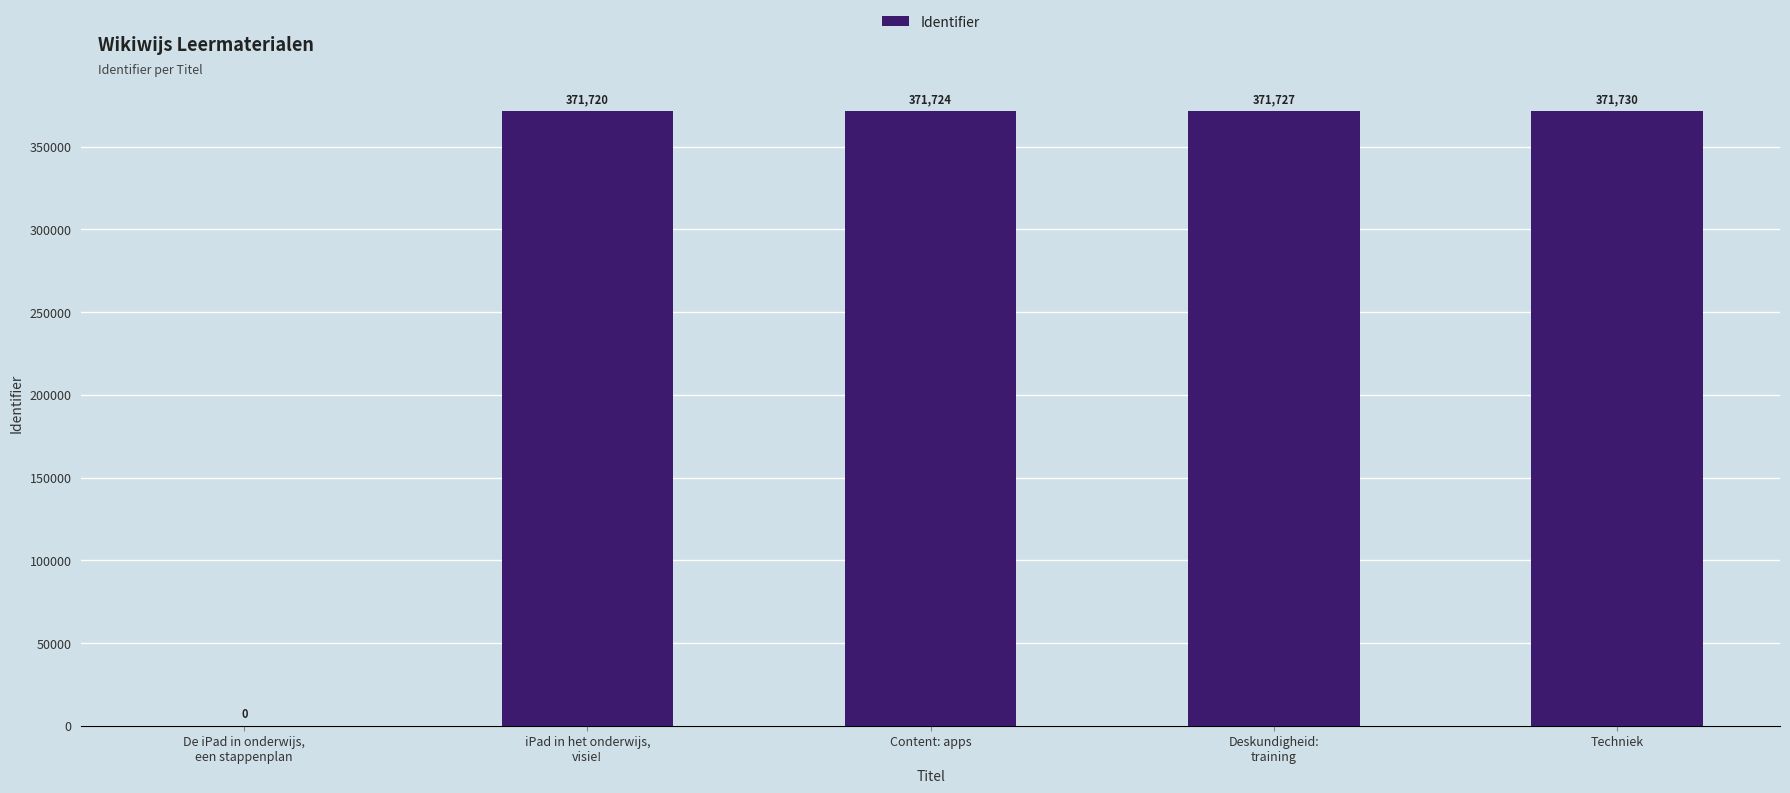

Are the bars horizontal?

No